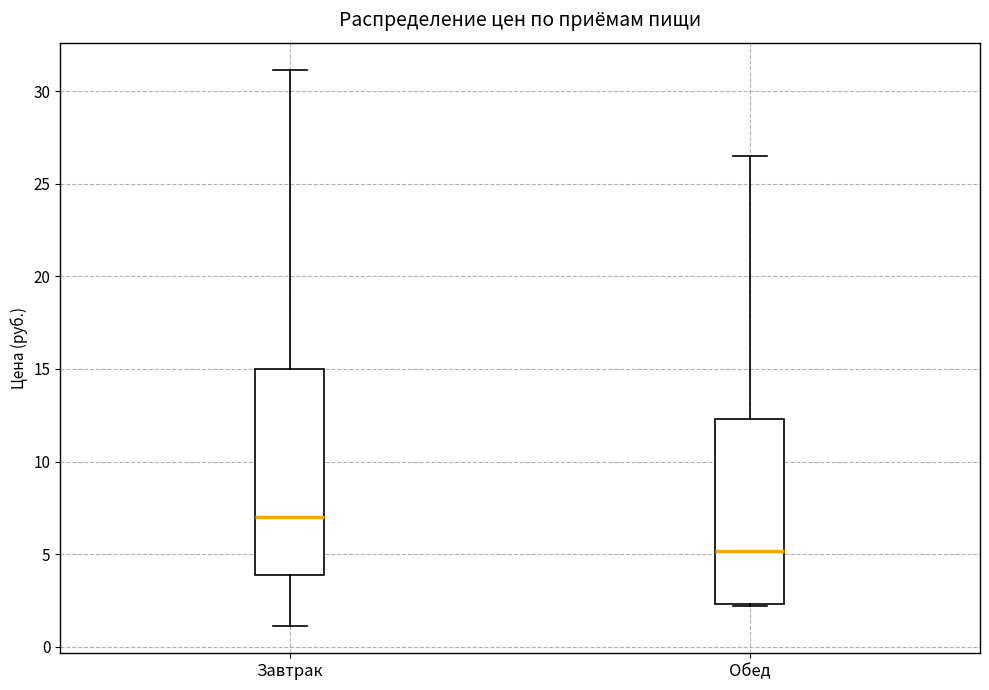

Reading left to right, transcribe this box plot: for each box, give where its median line is, the range the box spans, and where its two whiskers end, as read against the y-axis. The values are not printed on the chart, so give them approximately, as read against the axis.

Завтрак: median 7.0, box 4.0 to 15.0, whiskers 1.0 to 31.0
Обед: median 5.0, box 2.5 to 12.5, whiskers 2.0 to 26.5